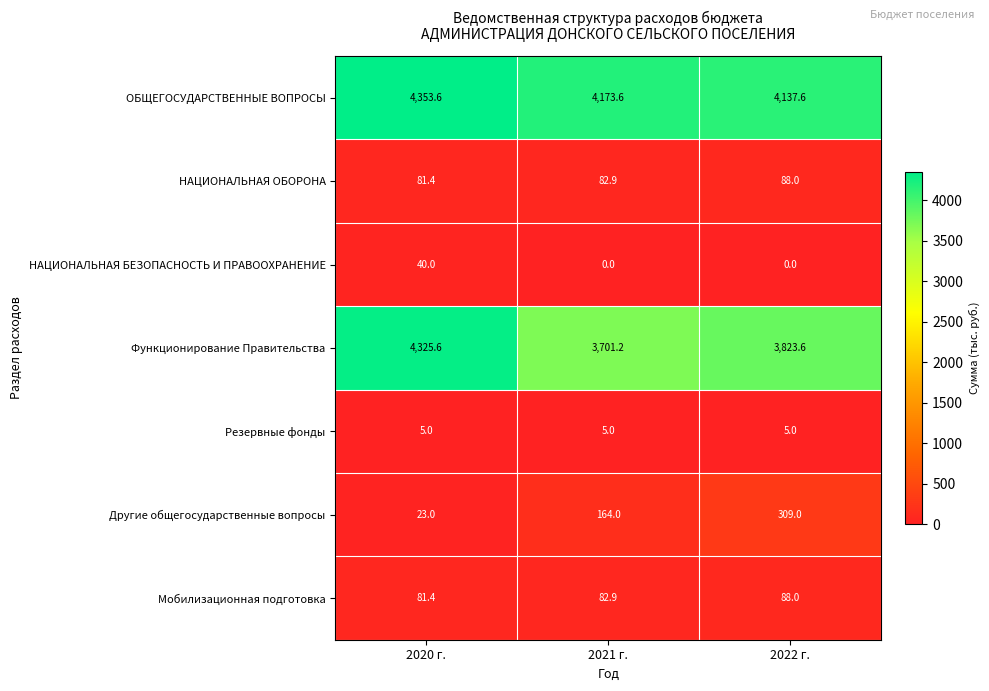

What is the difference between the maximum and minimum values in the Другие общегосударственные вопросы series?

286.0